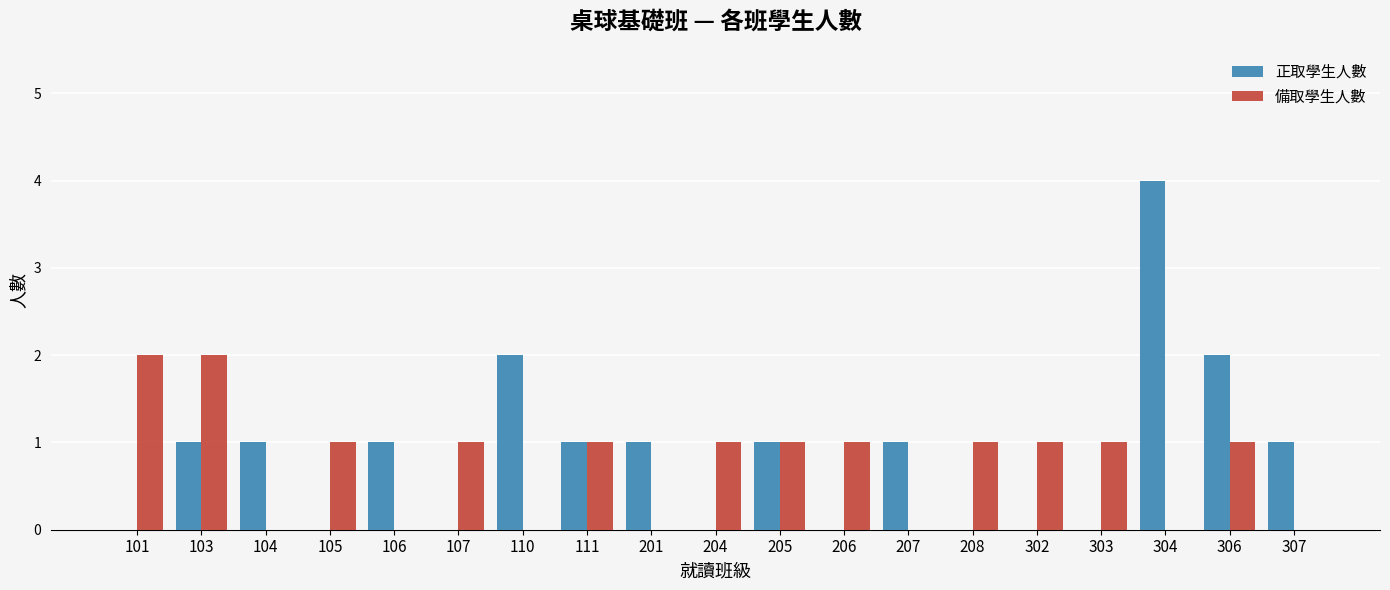

What is the greatest value displayed?

4